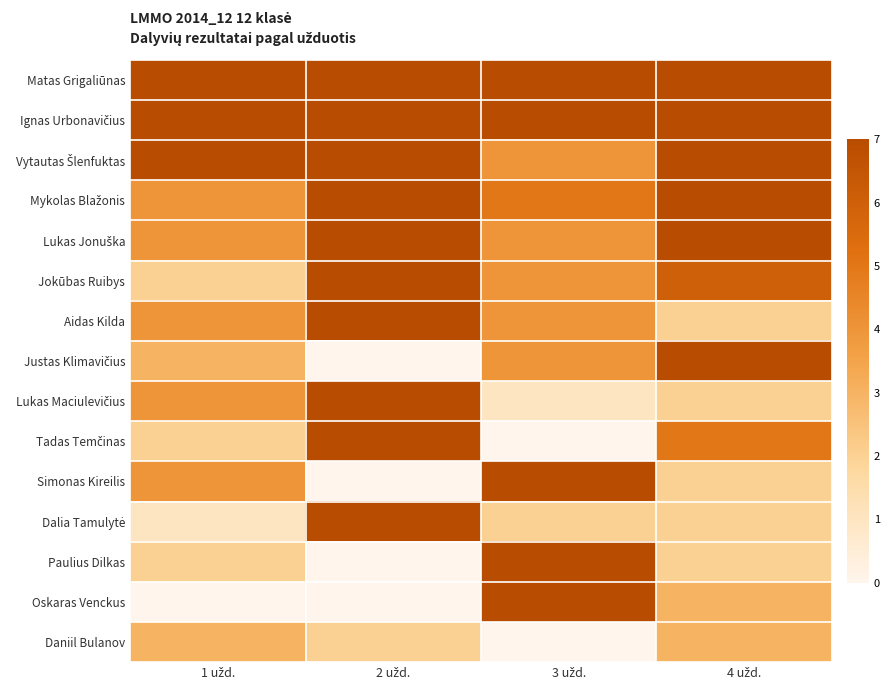

At how many categories does at least one series exceed 3?

4